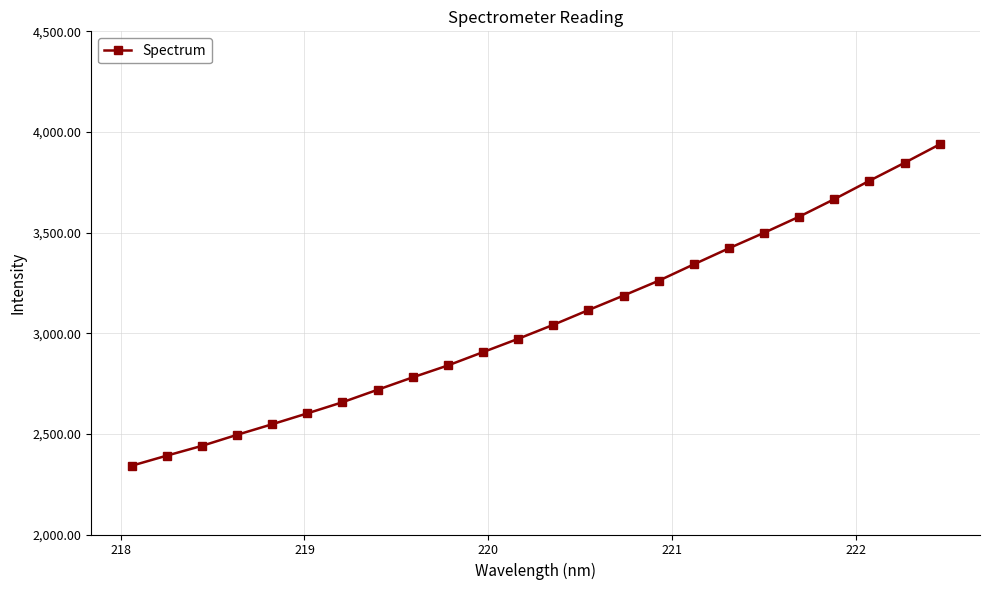

True or false: the data has more than 0 interior local peaks.

False